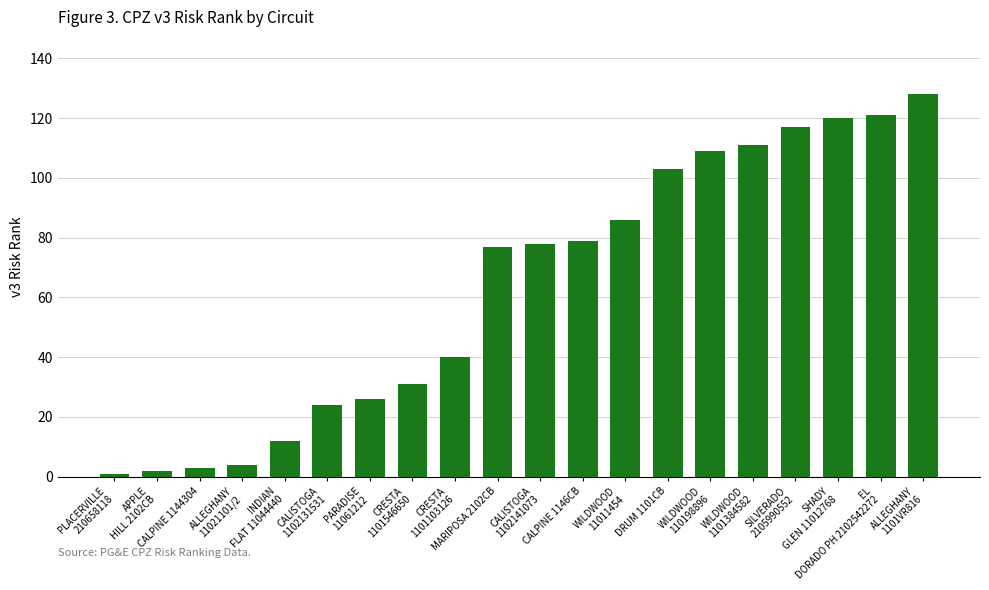

Are the bars horizontal?

No